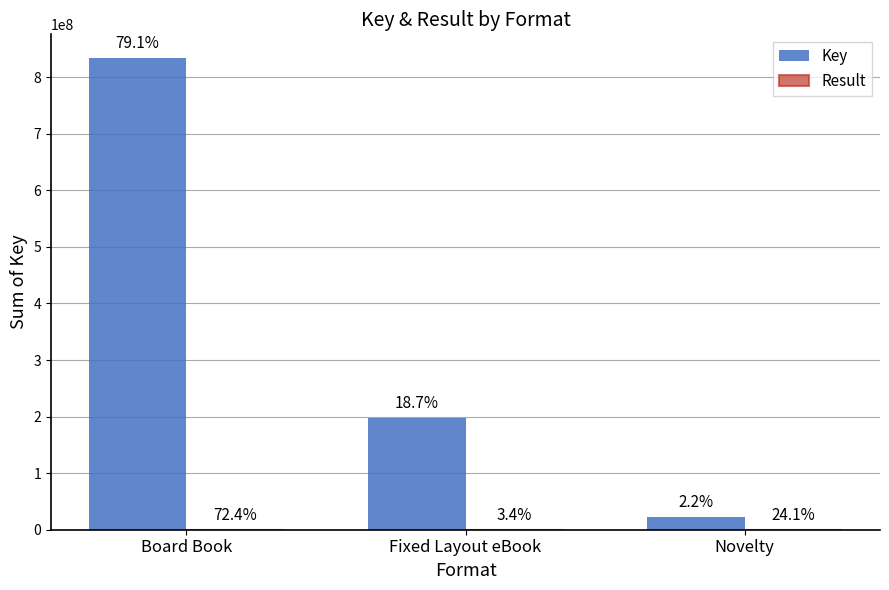

Are the bars grouped side by side (vs. stacked)?

Yes